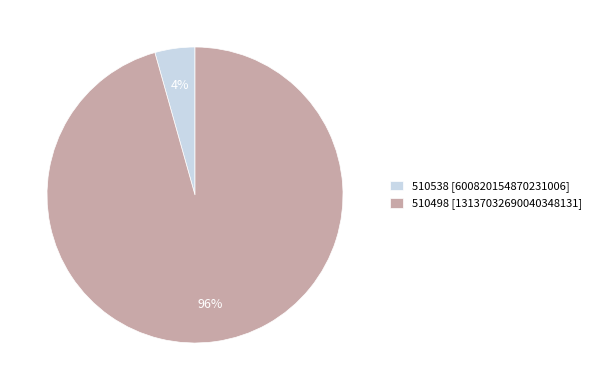

To the nearest percent, what percentage of the pie is 510538?

4%